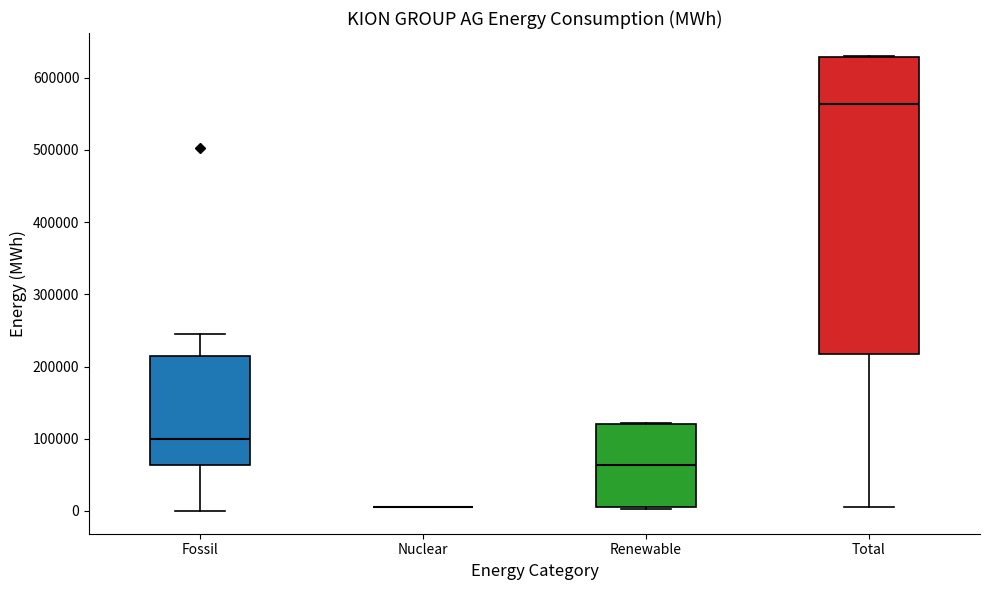

Reading left to right, transcribe this box plot: for each box, give where its median line is, the range the box spans, and where its two whiskers end, as read against the y-axis. The values are not printed on the chart, so give them approximately, as read against the axis.

Fossil: median 100000, box 60000 to 210000, whiskers 0 to 250000
Nuclear: box collapsed to a line at 10000, whiskers 10000 to 10000
Renewable: median 60000, box 10000 to 120000, whiskers 0 to 120000
Total: median 560000, box 220000 to 630000, whiskers 10000 to 630000